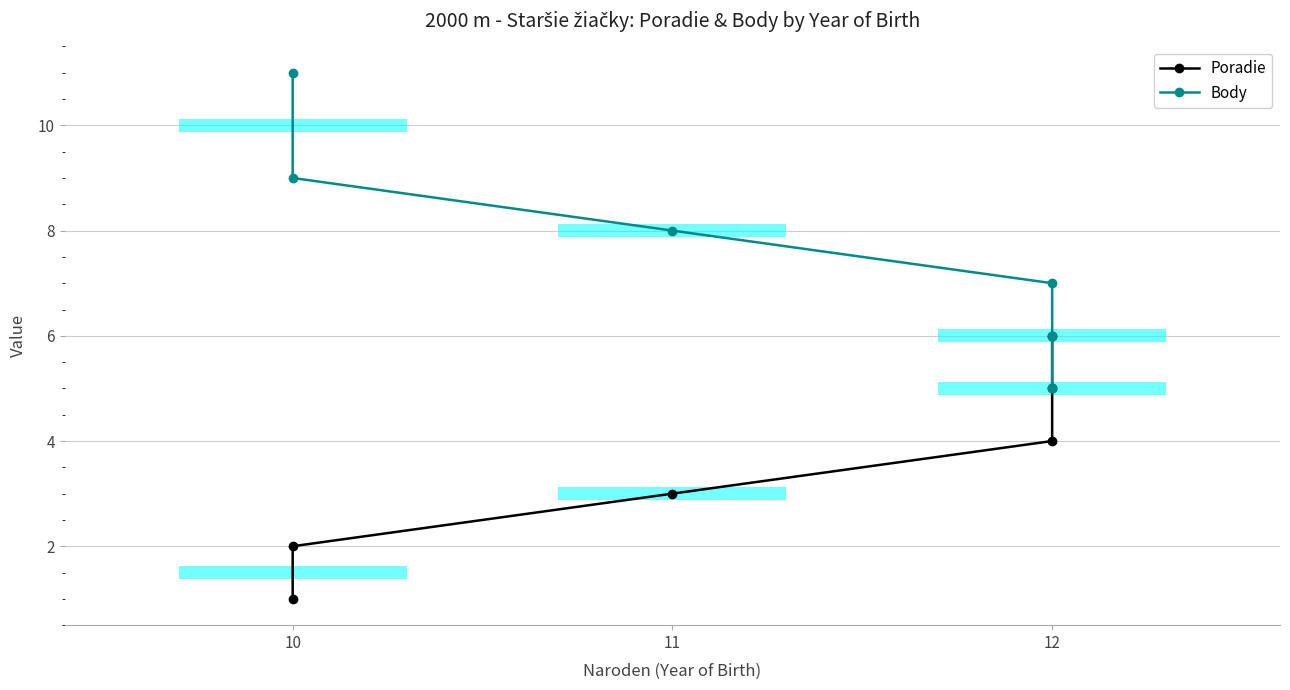

How many values in the Body series exceed 8?

2